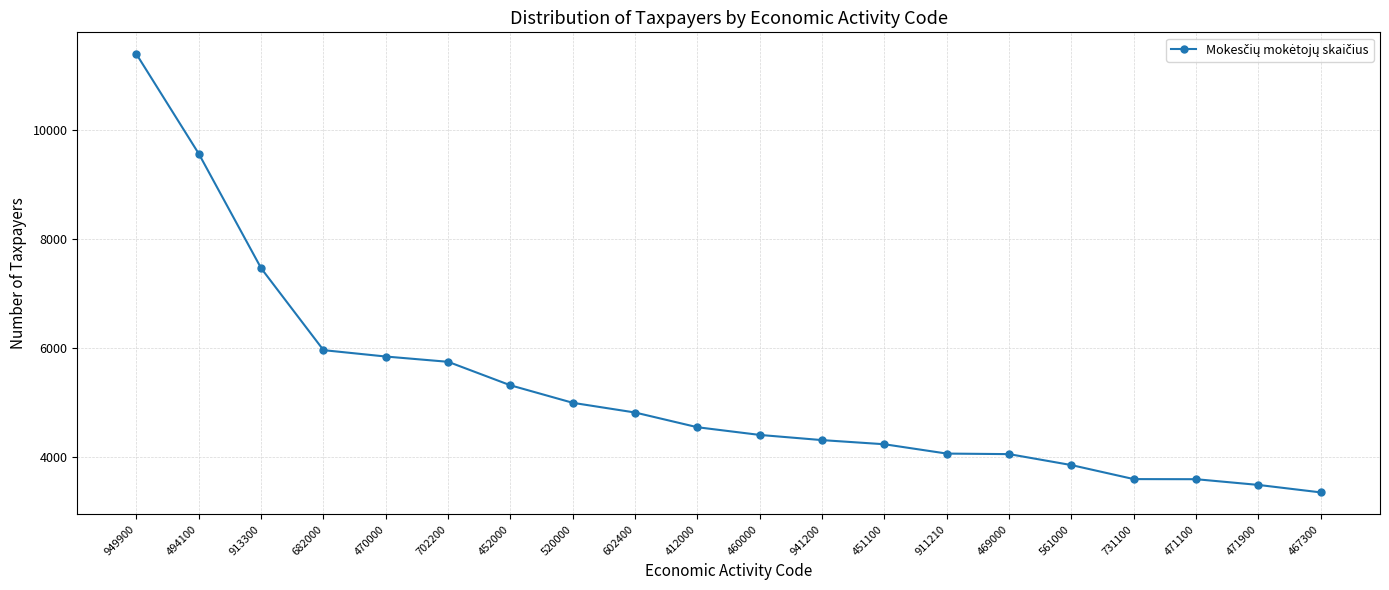

Which category has the highest value across all series?

949900